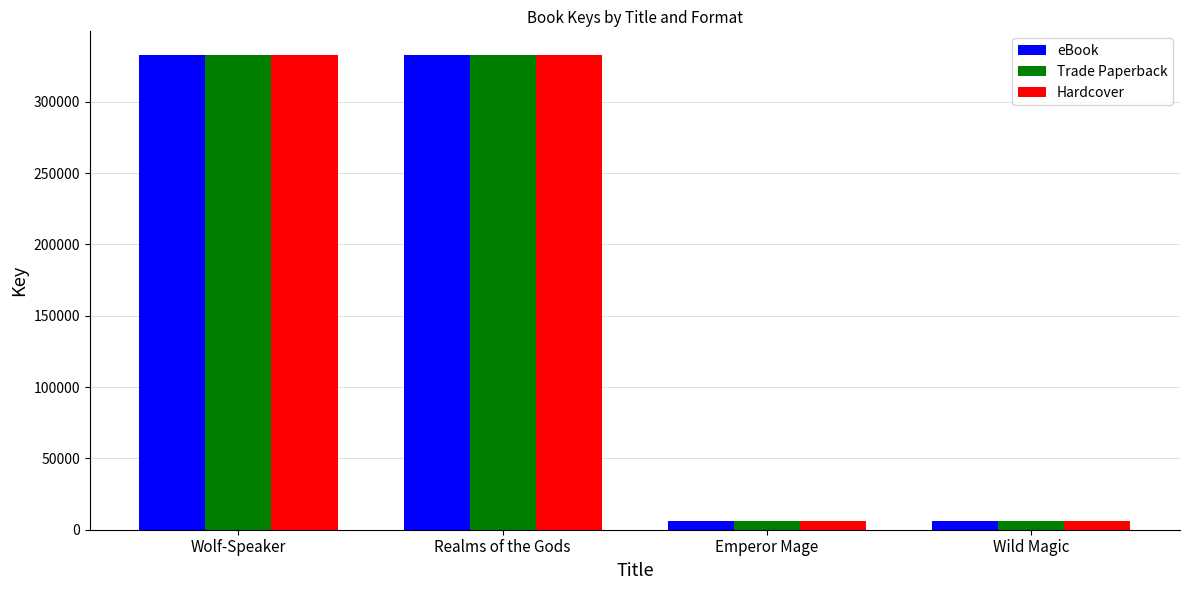

What is the greatest value displayed?

332773